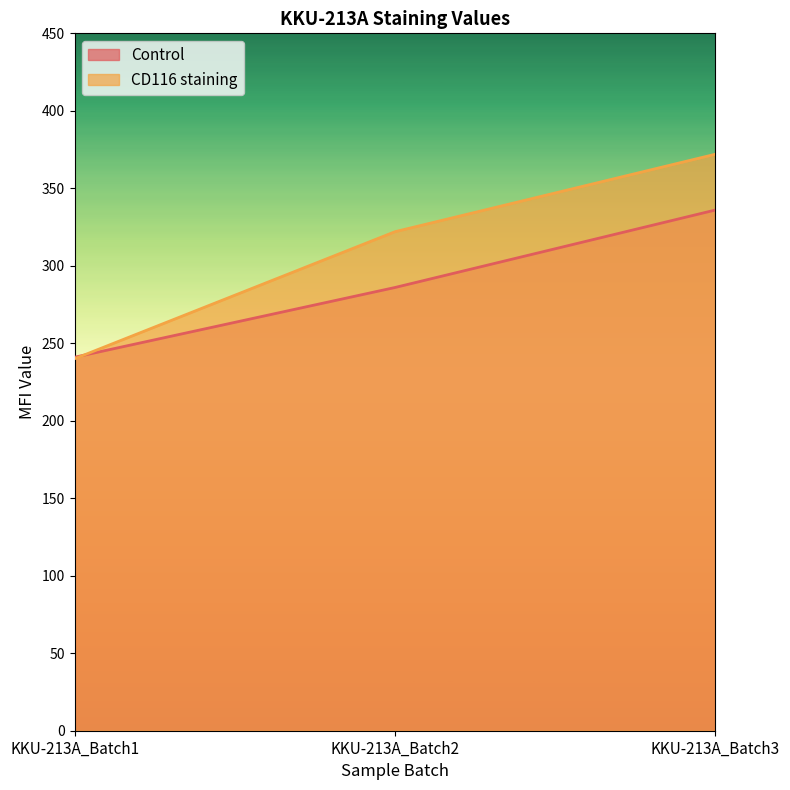

Reading right to left, extract all data points from this chart.

Control: 336	286	241
CD116 staining: 372	322	240